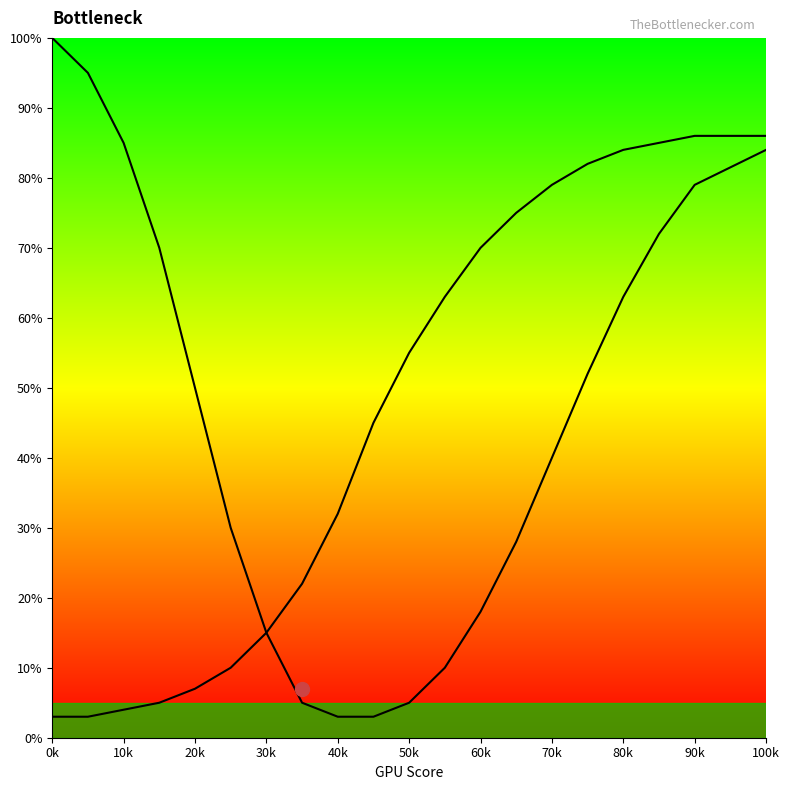

Reading left to right, transcribe all the data shown in this chart.

CPU Bottleneck: 100	95	85	70	50	30	15	5	3	3	5	10	18	28	40	52	63	72	79	84
GPU Bottleneck: 3	3	4	5	7	10	15	22	32	45	55	63	70	75	79	82	84	85	86	86